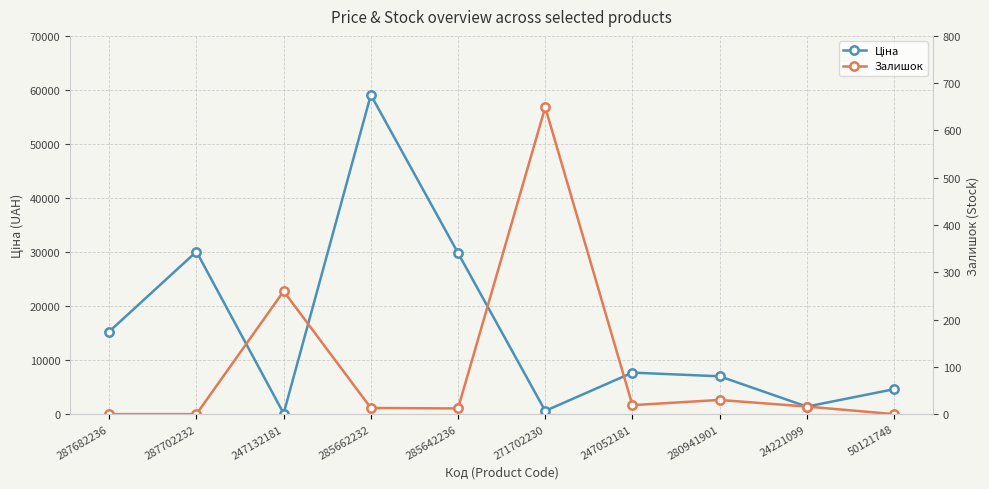

Rank the series by their maximum value, from highest to lowest.

Ціна, Залишок